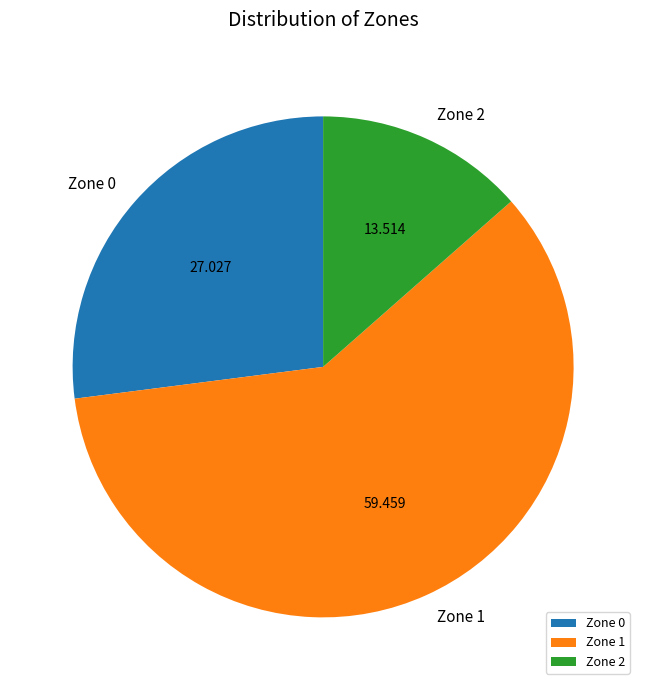

How many slices are in this pie chart?

3